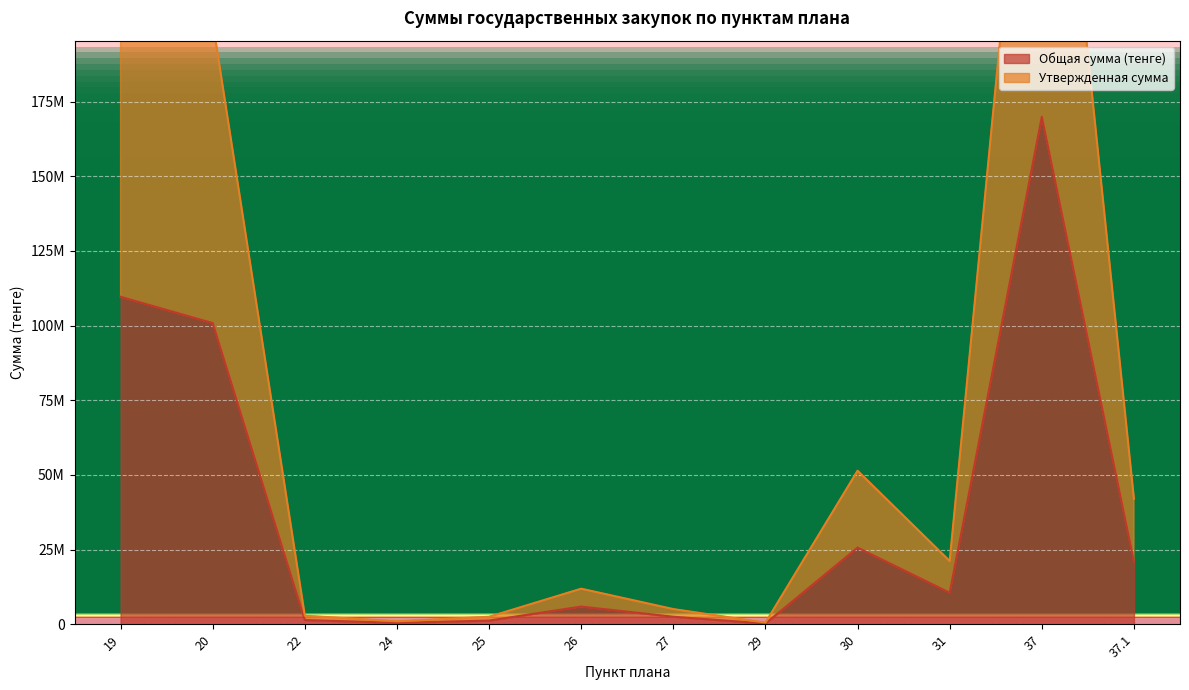

Reading left to right, list all the values displayed in this chart.

Общая сумма (тенге): 109654200.9	100848310.2	1449107.1	511600.0	1272240.0	5970000.0	2560000.0	287769.0	25714285.7	10602000.0	169891213.0	21025257.0
Утвержденная сумма: 219308401.9	201696620.3	2898214.3	1023200.0	2544480.0	11940000.0	5120000.0	575537.9	51428571.4	21204000.0	339782426.0	42050514.0